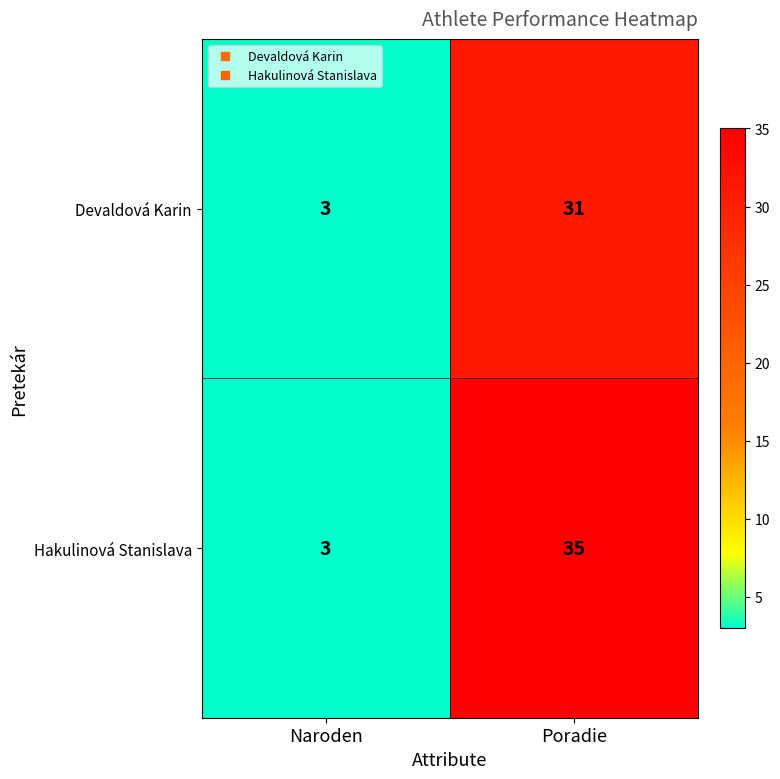

Which series has the largest range (max minus min)?

Hakulinová Stanislava